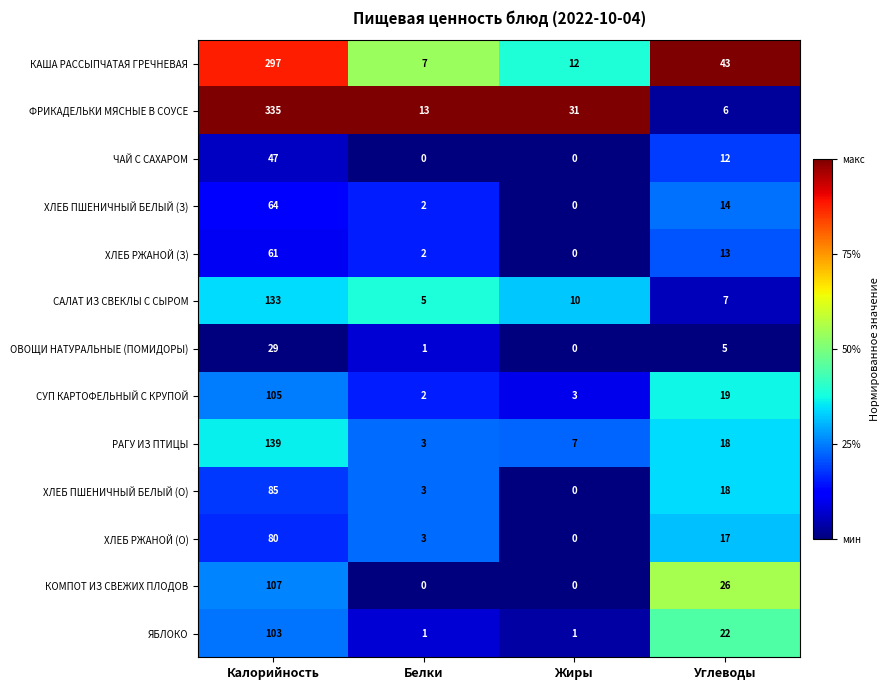

What is the difference between the maximum and second lowest values in the ЧАЙ С САХАРОМ series?

47